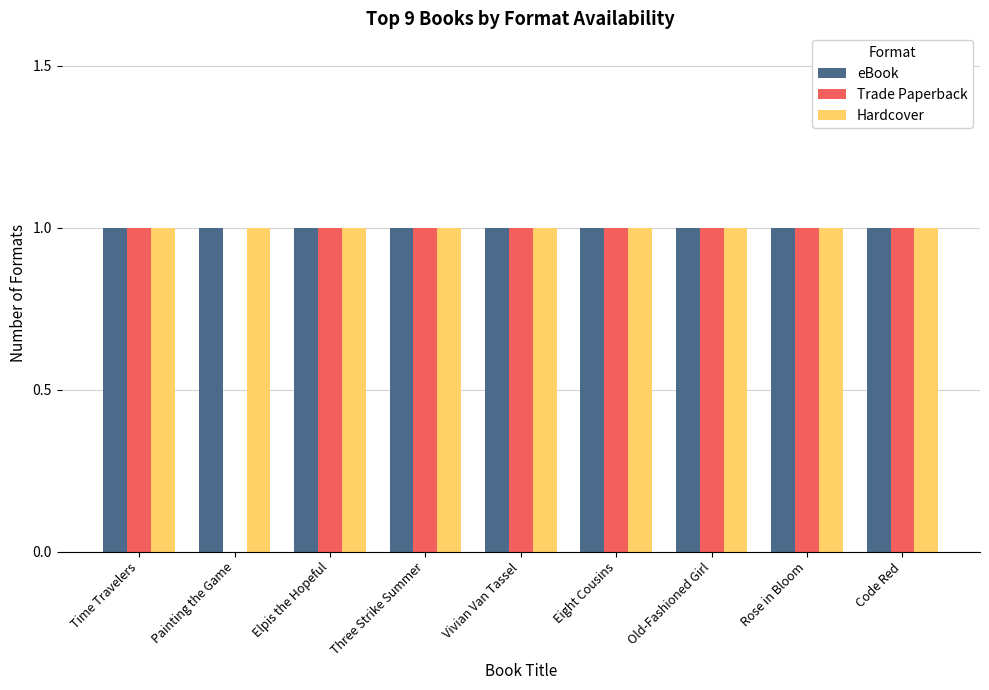

Between Painting the Game and Vivian Van Tassel, which series saw the biggest shift?

Trade Paperback